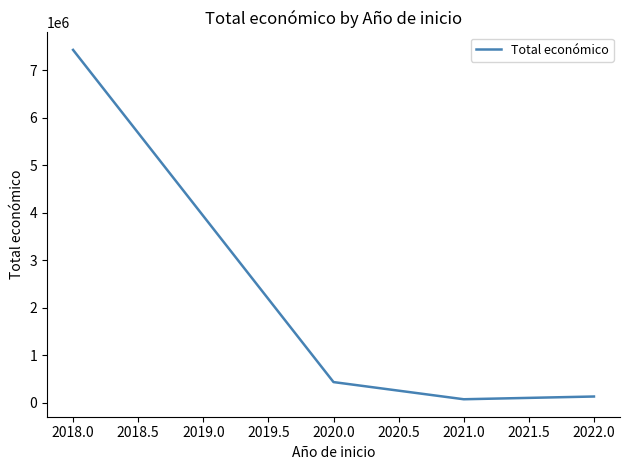

The value at 2018.0 is 11028712.2. True or false?

False